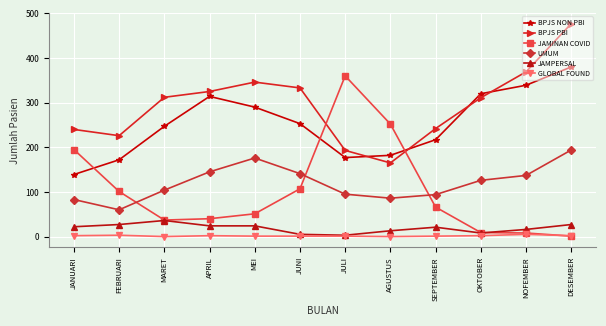

Which series has the largest total across all categories?

BPJS PBI